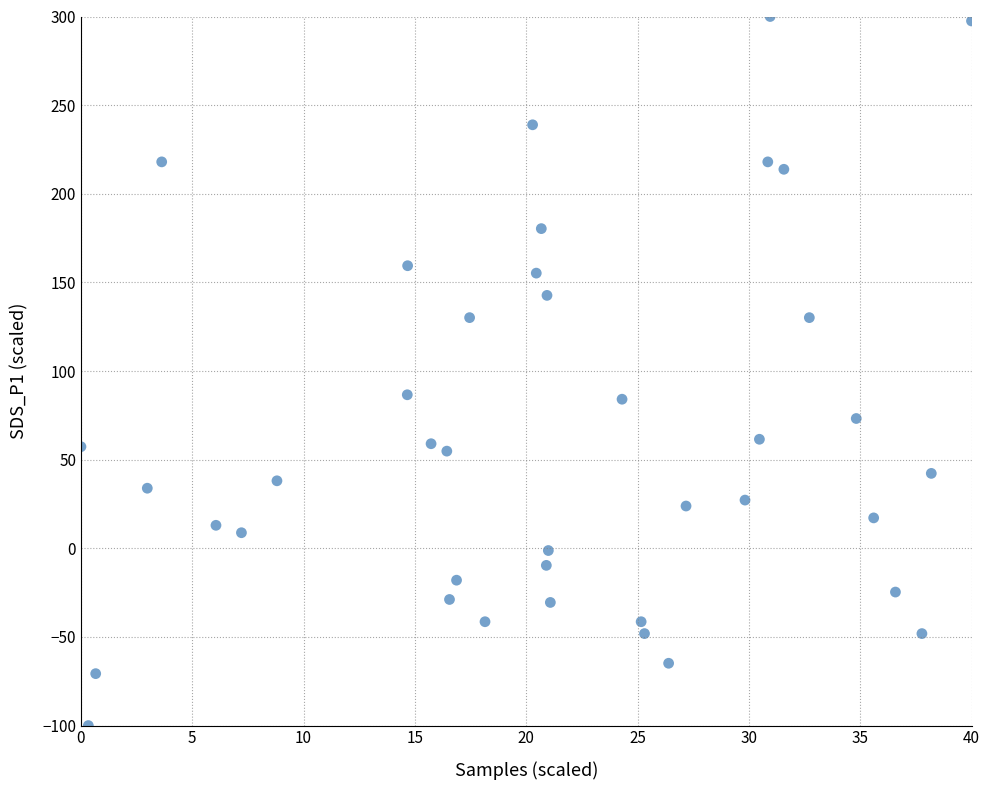

What is the range of Y values (max minus min)?

400.0